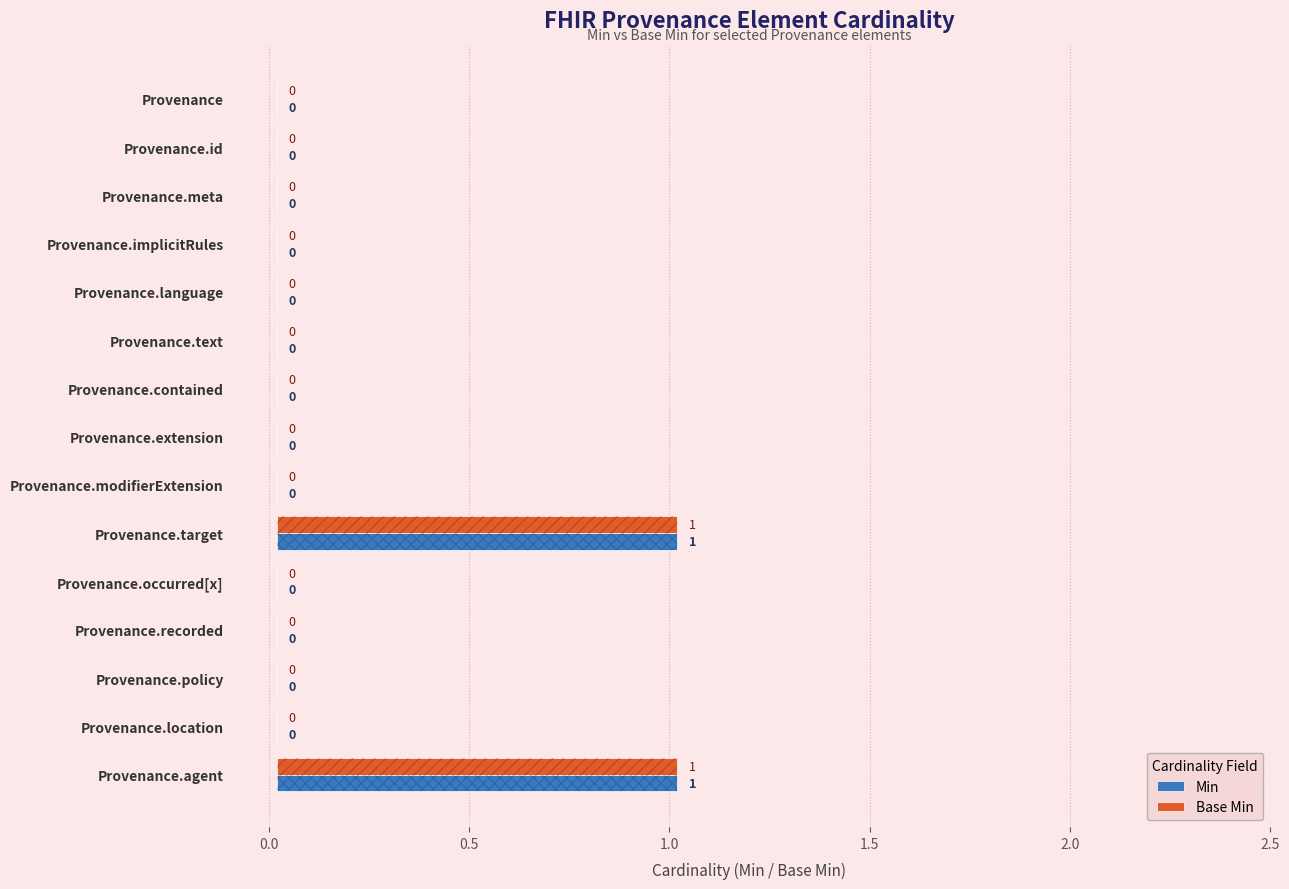

Are the bars horizontal?

Yes